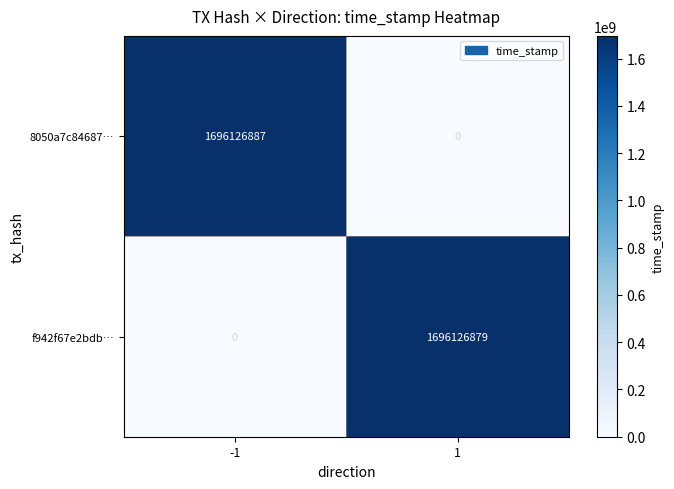

The value of 8050a7c84687… at -1 is 2658239224. True or false?

False